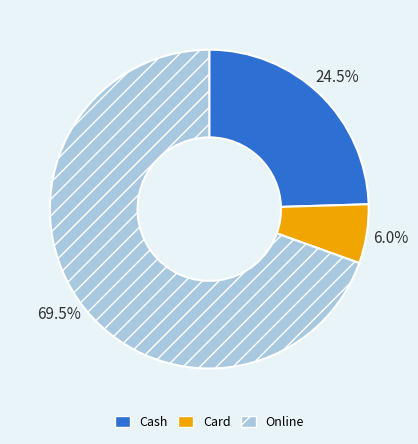

How many segments does this pie chart have?

3